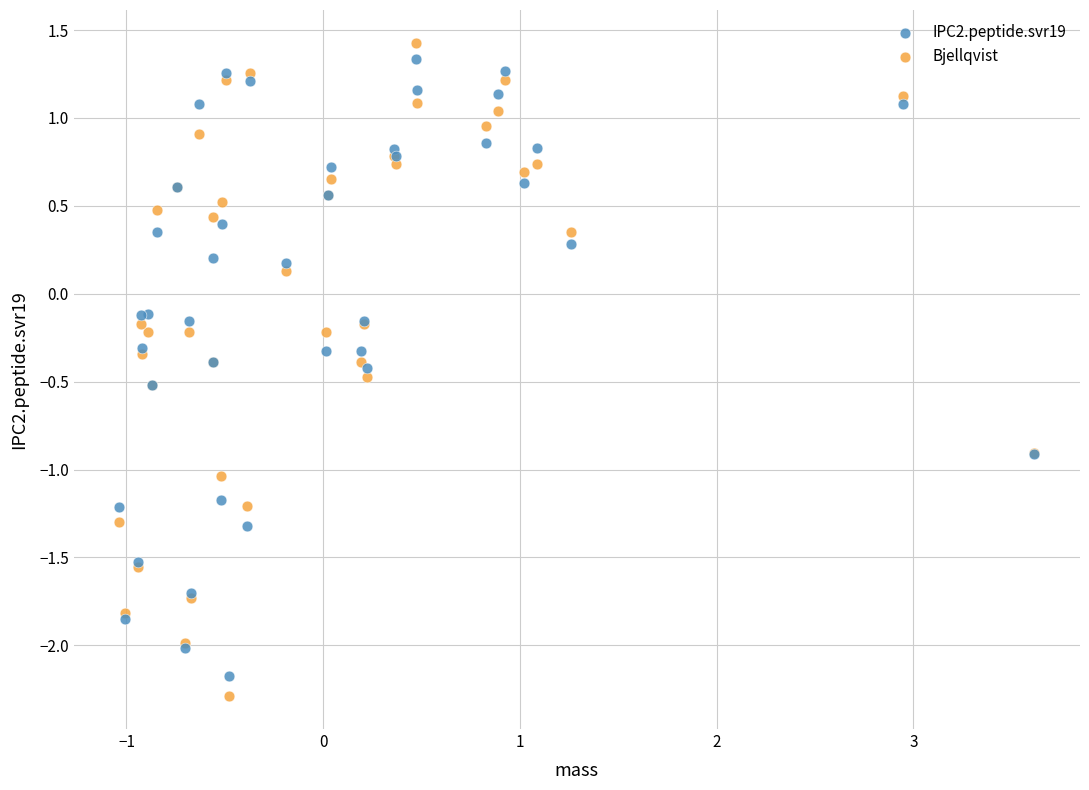

What is the X range (max minus min) for the scatter plot?

4.7